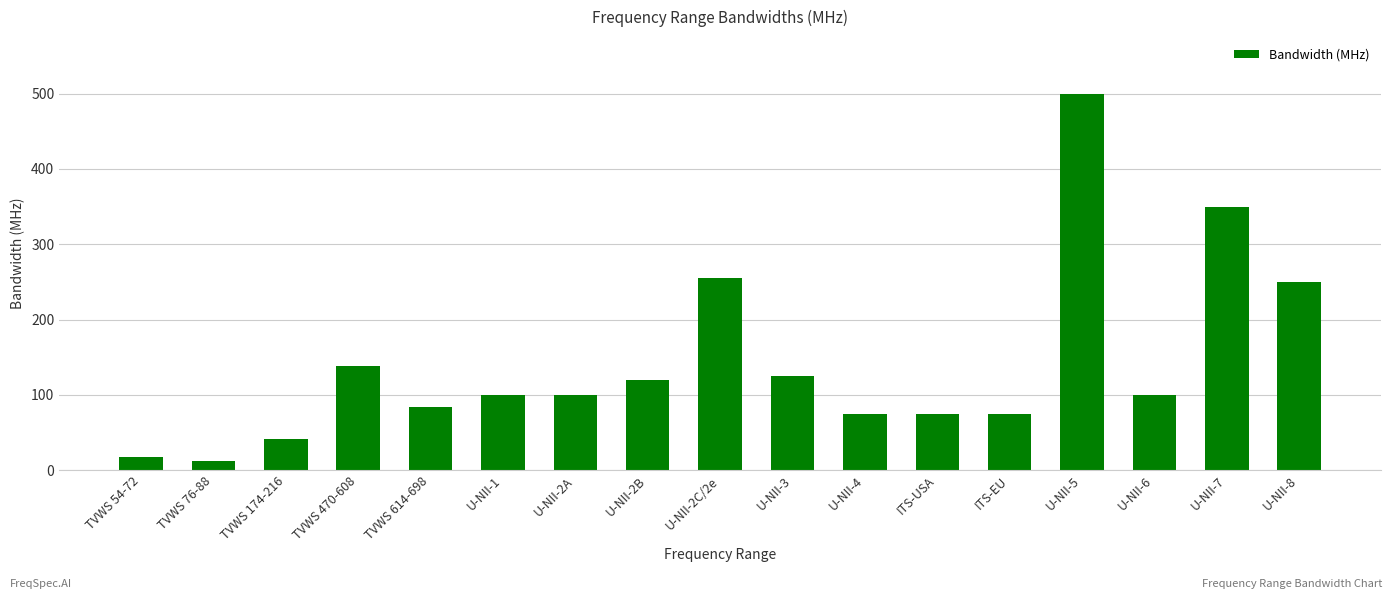

What is the sum of all values?

2419